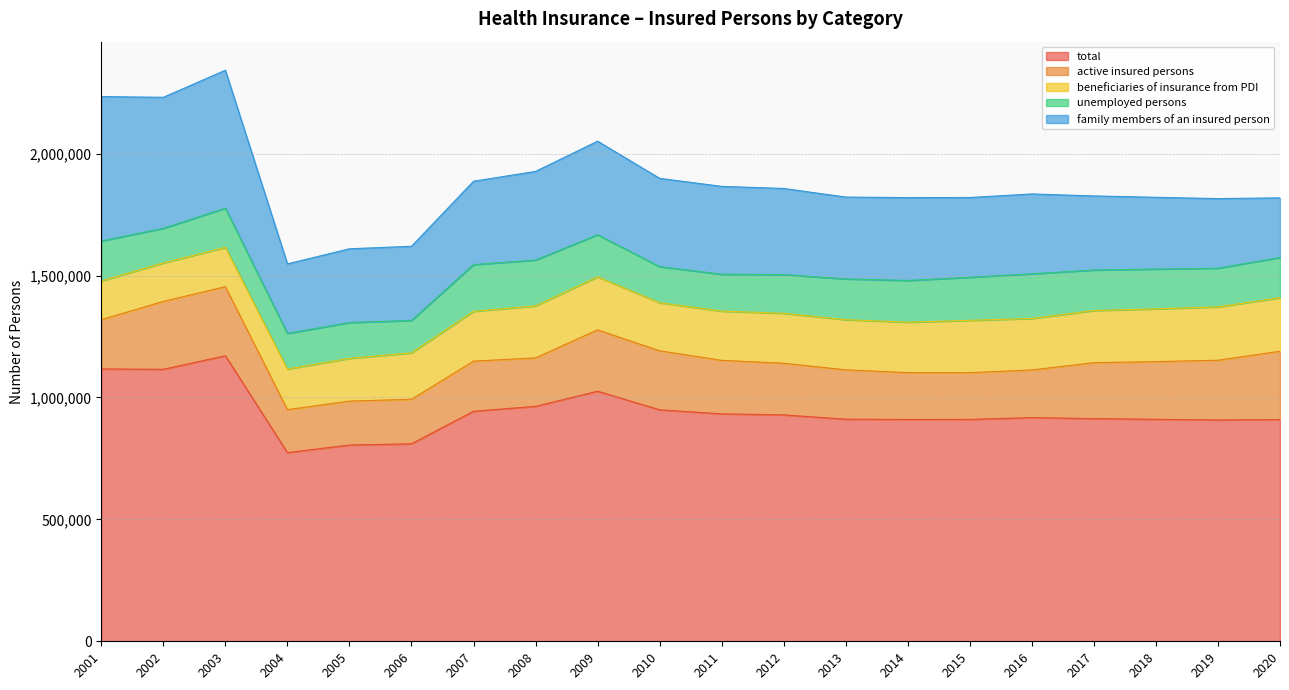

Where is the first local minimum for family members of an insured person?

2002